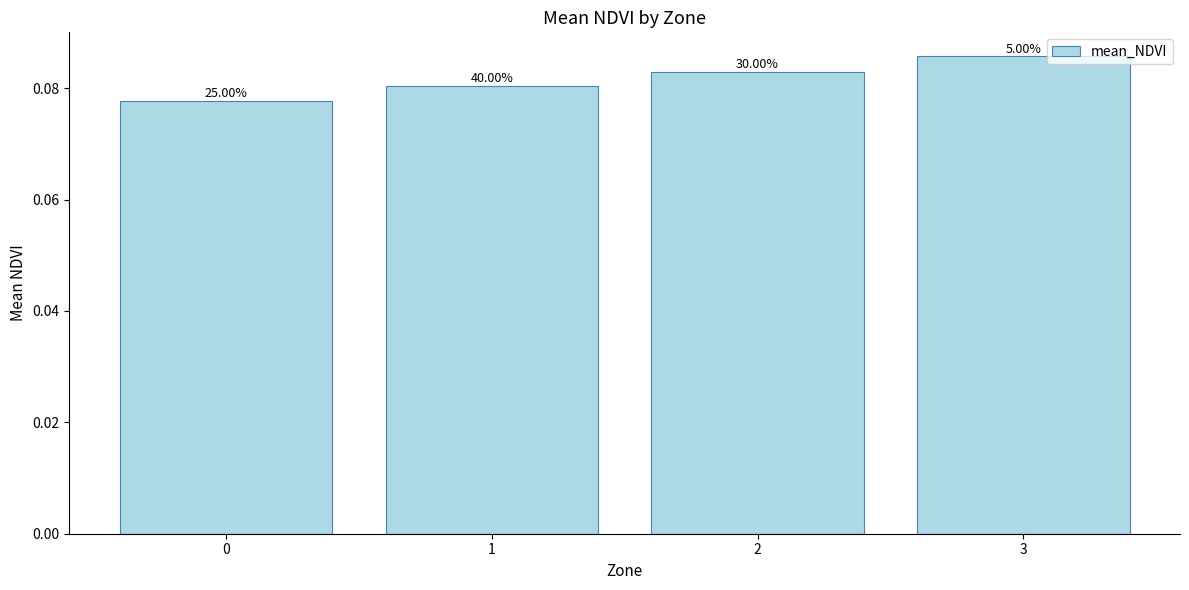

Does the chart contain any negative values?

No